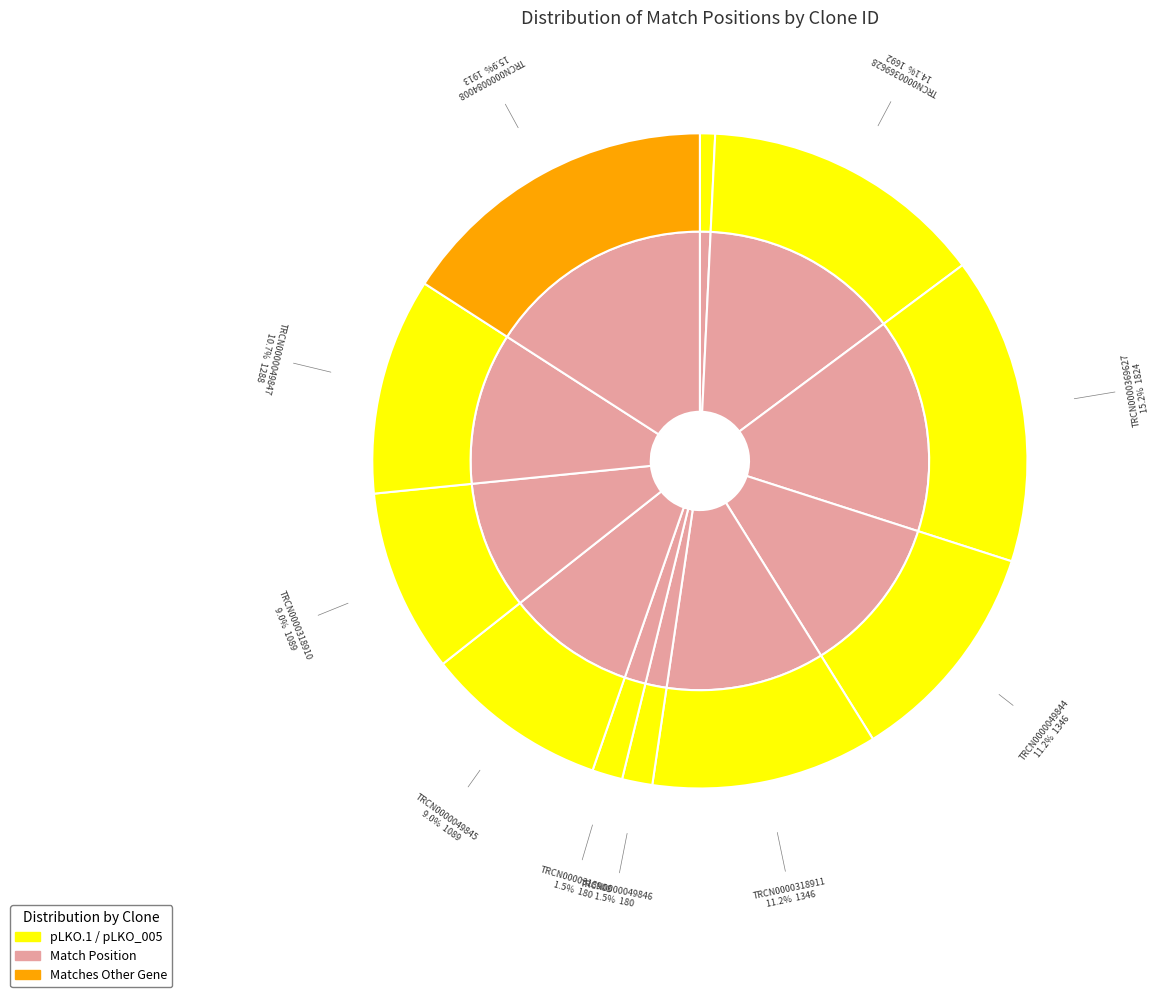

To the nearest percent, what is the difference between the largest and smallest slice percentages?

15%